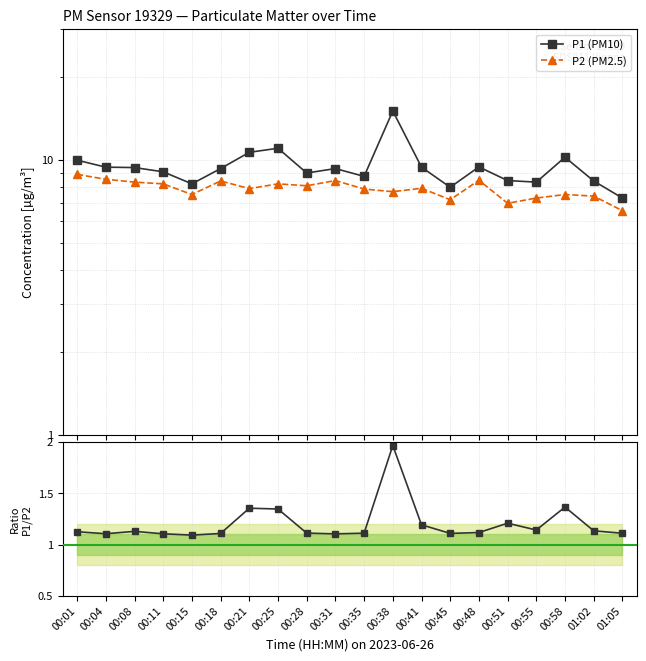

At which category is the sum across all series the highest?

00:38